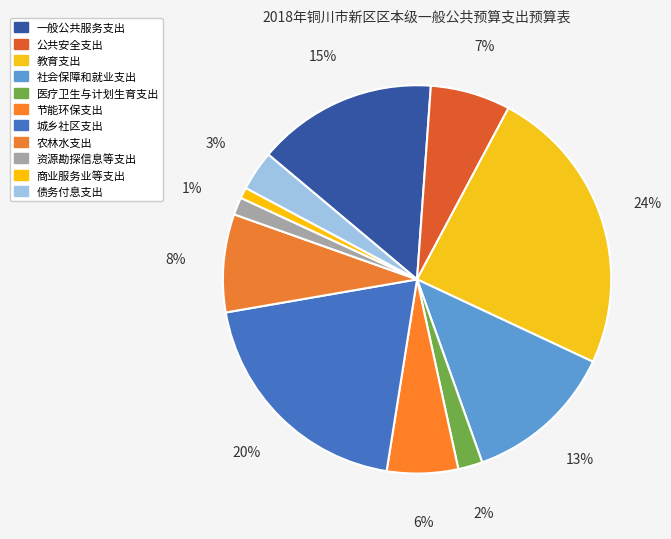

To the nearest percent, what is the difference between the 农林水支出 and 一般公共服务支出 slice percentages?

7%